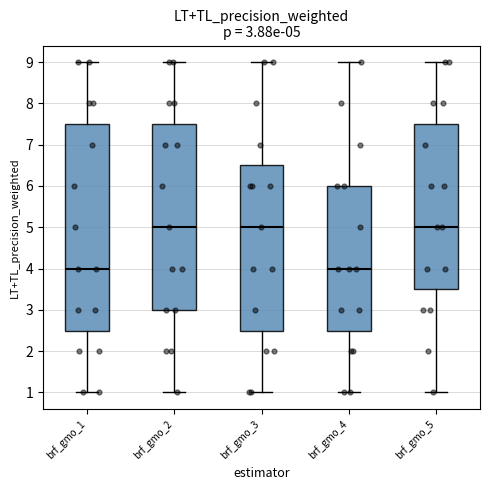

Which box is the tallest, from its lower edge to its upper edge?

brf_gmo_1